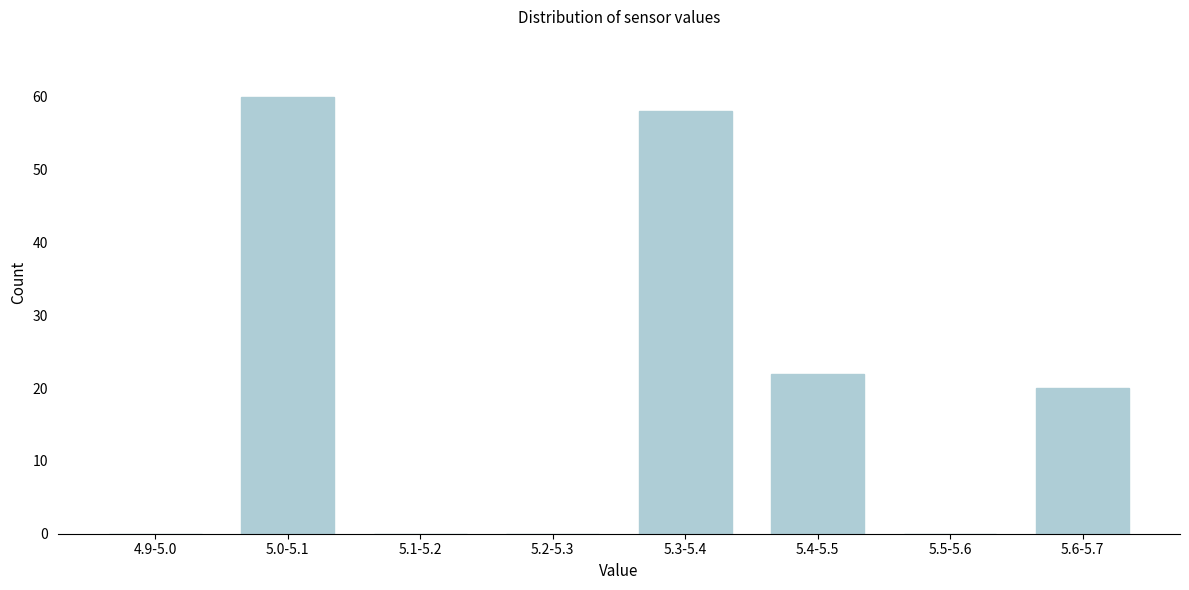

Reading left to right, transcribe all the data shown in this chart.

4.9-5.0=0	5.0-5.1=60	5.1-5.2=0	5.2-5.3=0	5.3-5.4=58	5.4-5.5=22	5.5-5.6=0	5.6-5.7=20